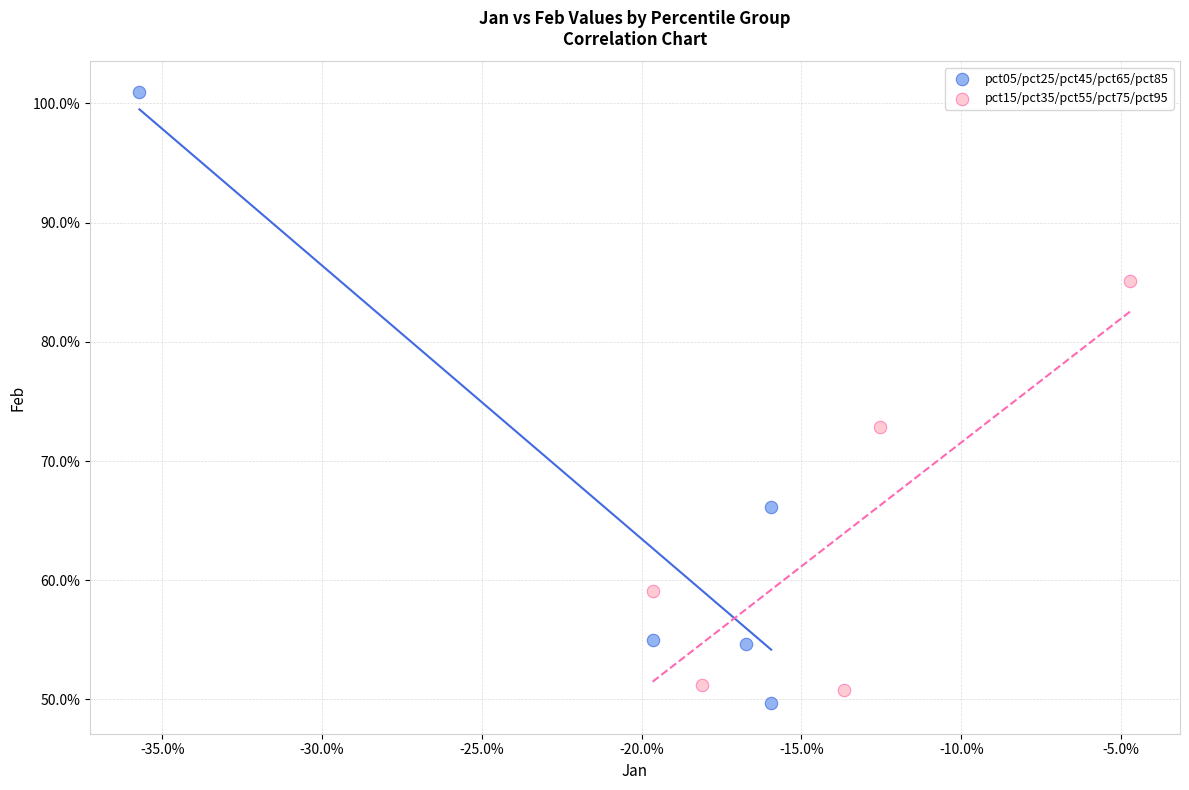

Which series has the largest Y range (max minus min)?

pct05/pct25/pct45/pct65/pct85